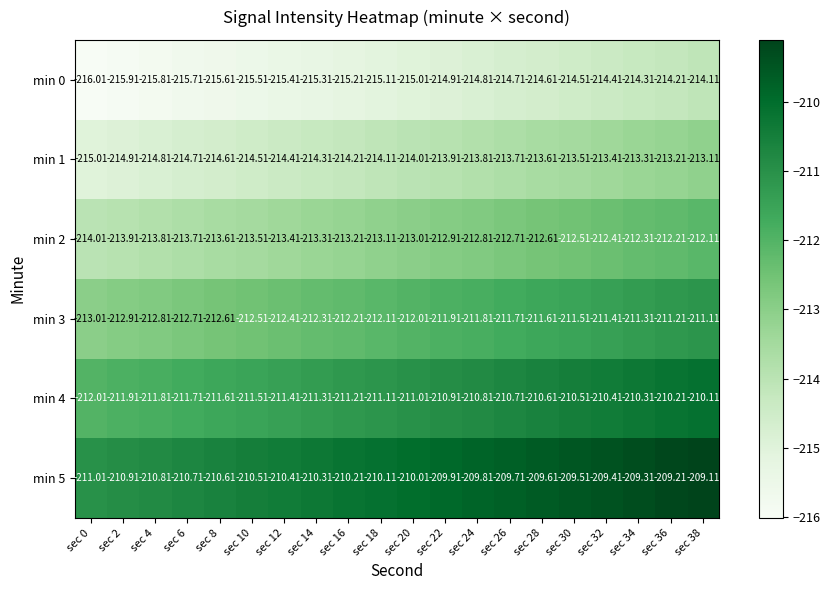

Is the value of min 3 at sec 2 greater than the value of min 4 at sec 4?

No